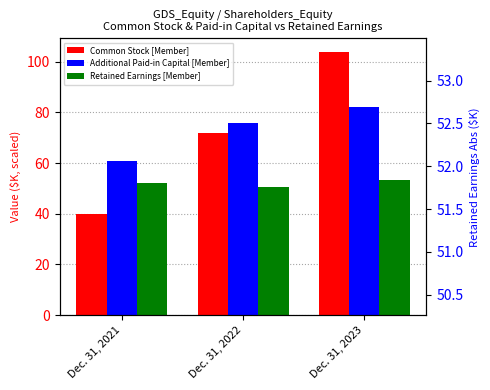

Which series has the widest spread of values?

Common Stock [Member]